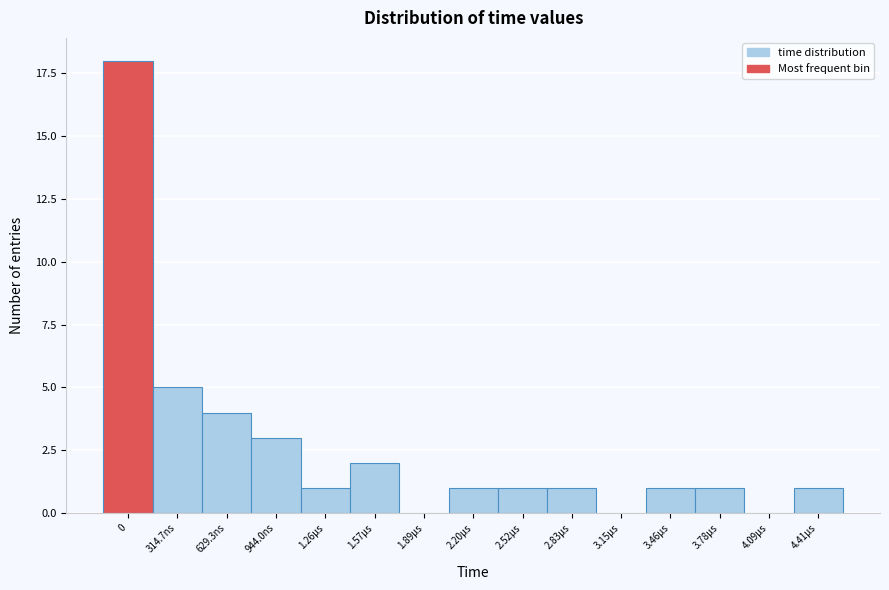

Reading left to right, extract all data points from this chart.

0=18	314.7ns=5	629.3ns=4	944.0ns=3	1.26µs=1	1.57µs=2	1.89µs=0	2.20µs=1	2.52µs=1	2.83µs=1	3.15µs=0	3.46µs=1	3.78µs=1	4.09µs=0	4.41µs=1